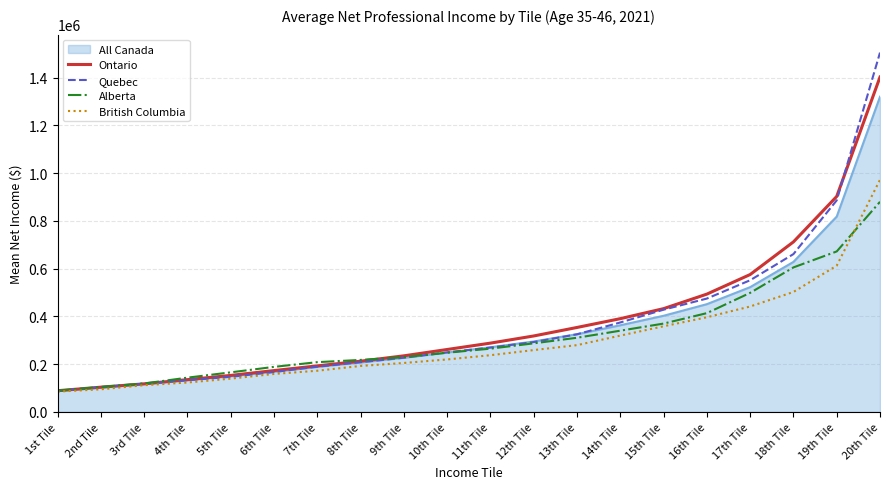

What is the greatest value displayed?

1504475